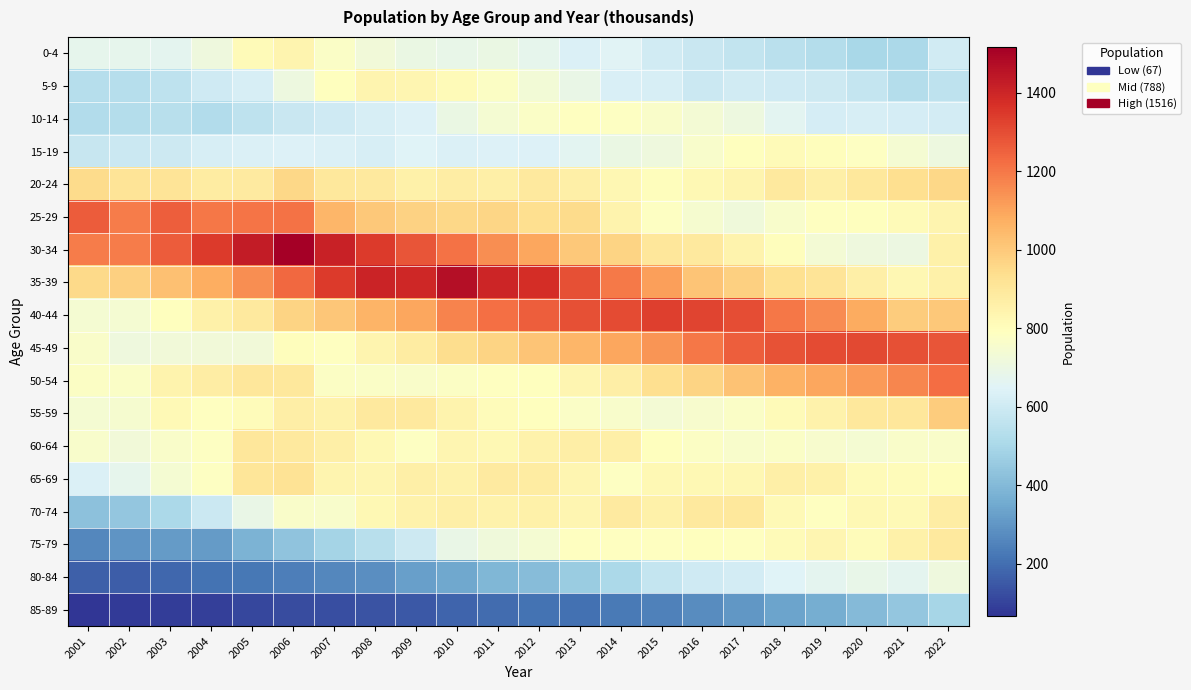

Which series has the largest total across all categories?

35-39